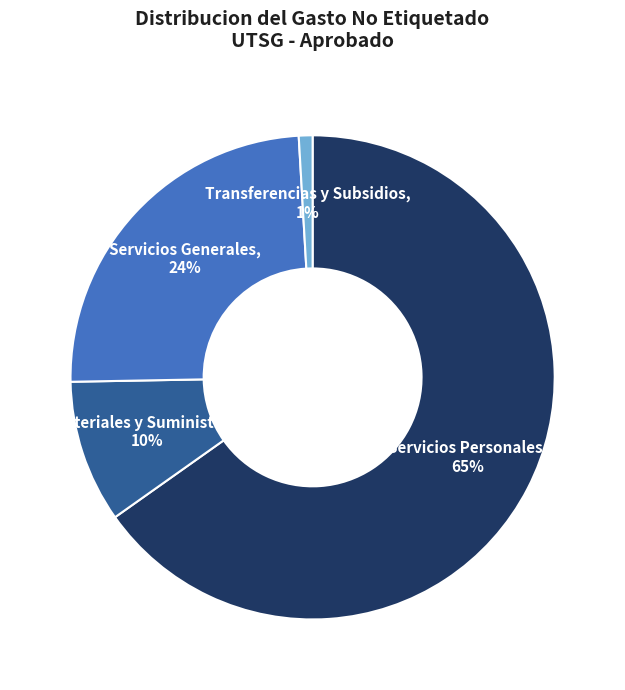

How many segments does this pie chart have?

4